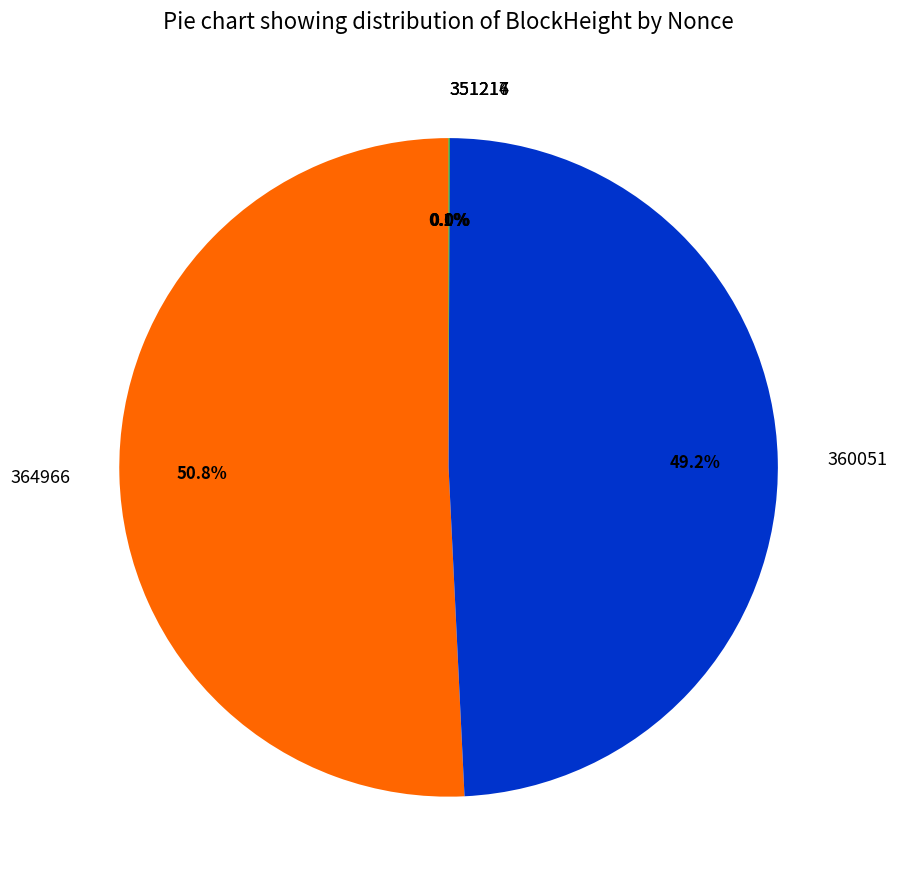

Which slice is the largest?

364966